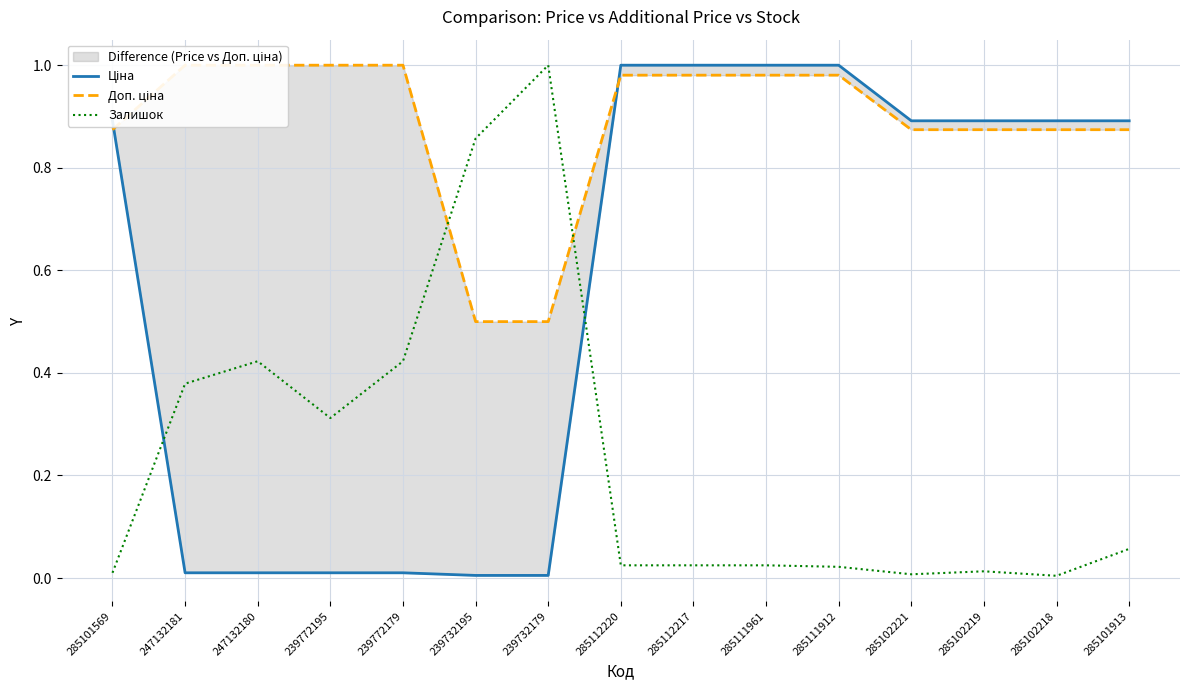

How many lines are shown in the chart?

3